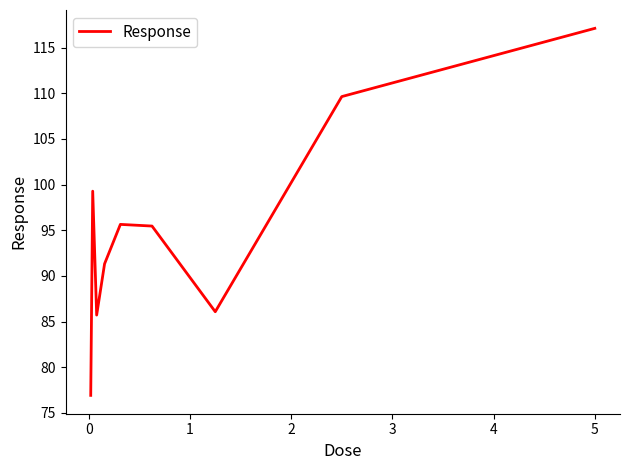

What is the minimum value shown in the chart?

76.9